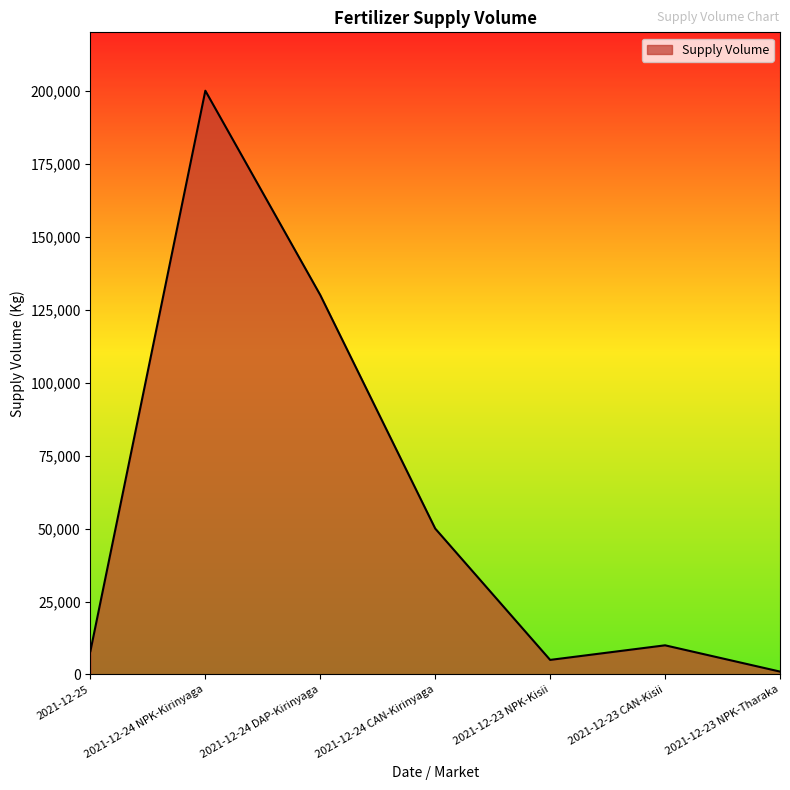

Where is the data nearest to the value 100500?

2021-12-24 DAP-Kirinyaga